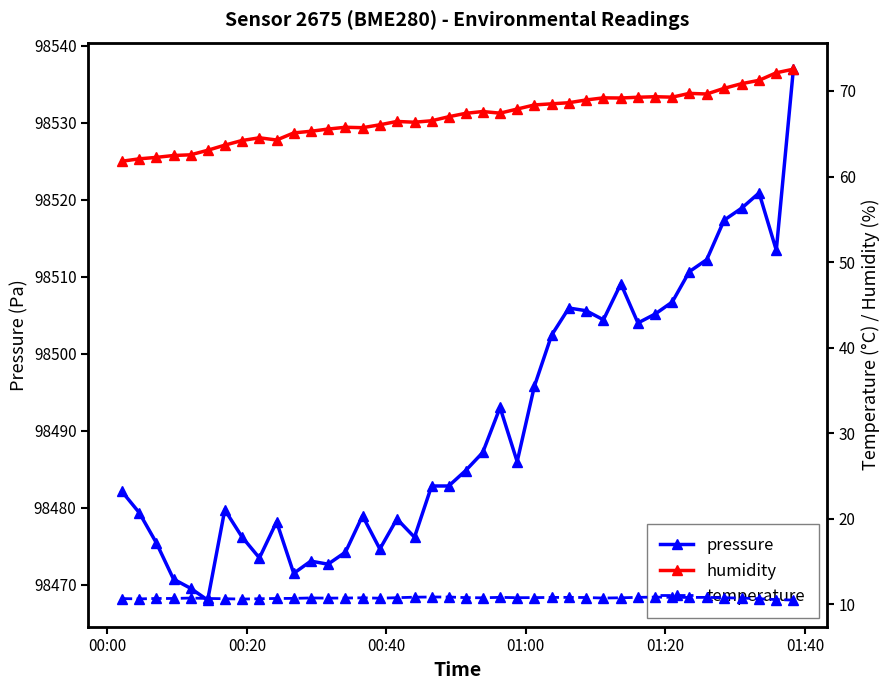

How many interior local valleys does the temperature series have?

8